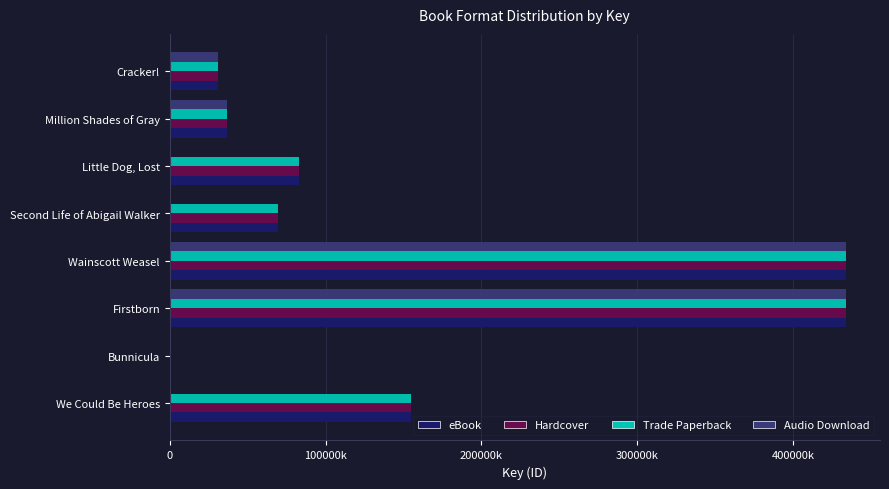

What is the sum of all eBook values?

1243405230